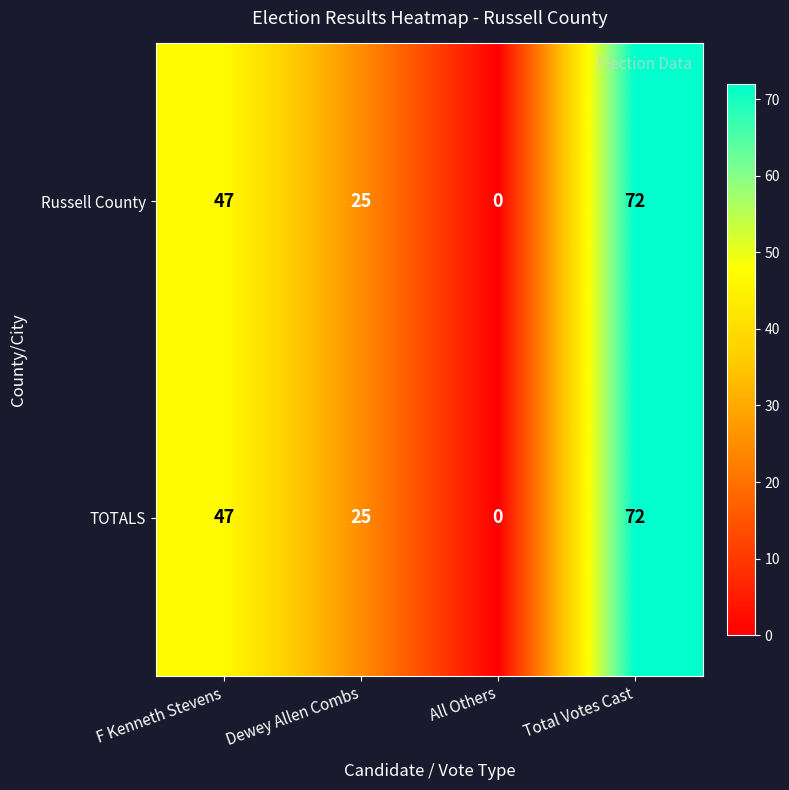

Reading right to left, extract all data points from this chart.

Russell County: 72	0	25	47
TOTALS: 72	0	25	47